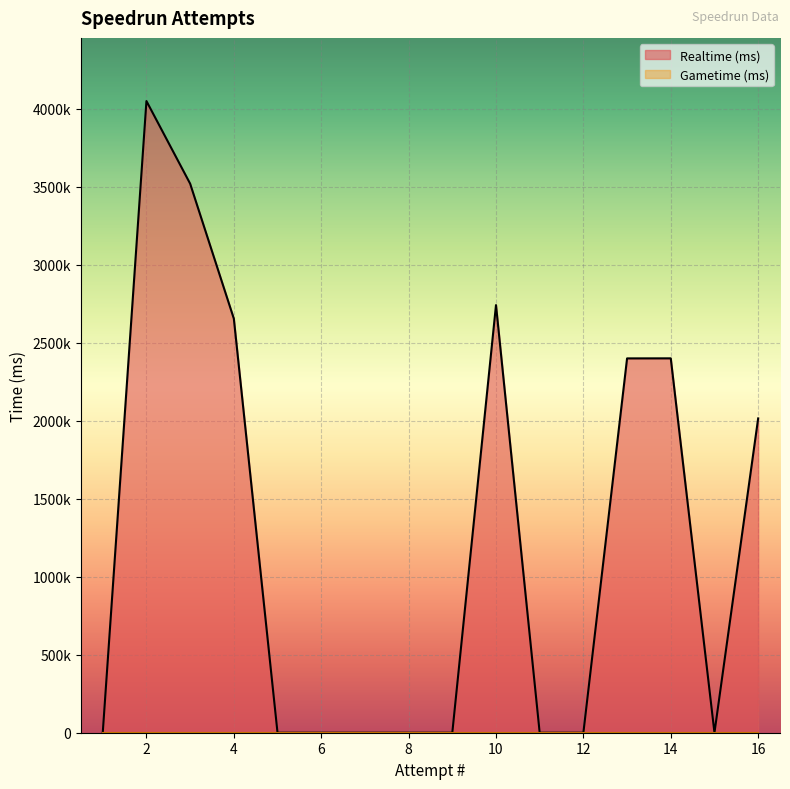

The Realtime (ms) series shows 6035036 at 2. True or false?

False